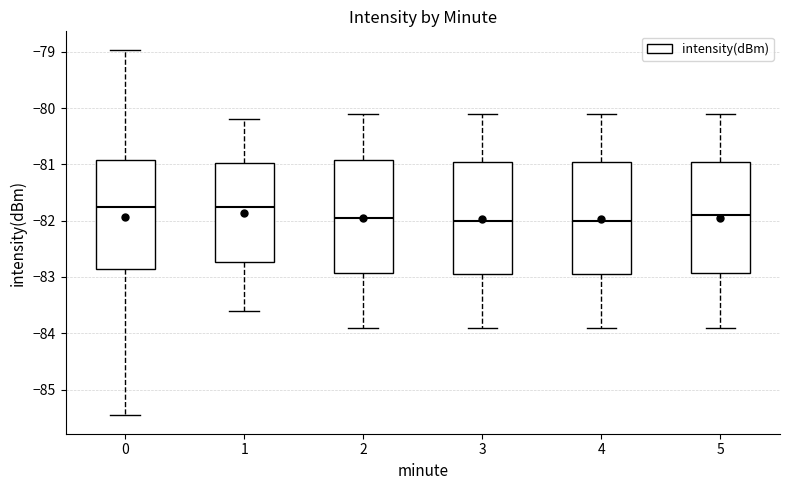

Where does the median line of the box at x = 0 sit on the y-axis? The values are not printed on the chart, so give them approximately, as read against the axis.

-81.8